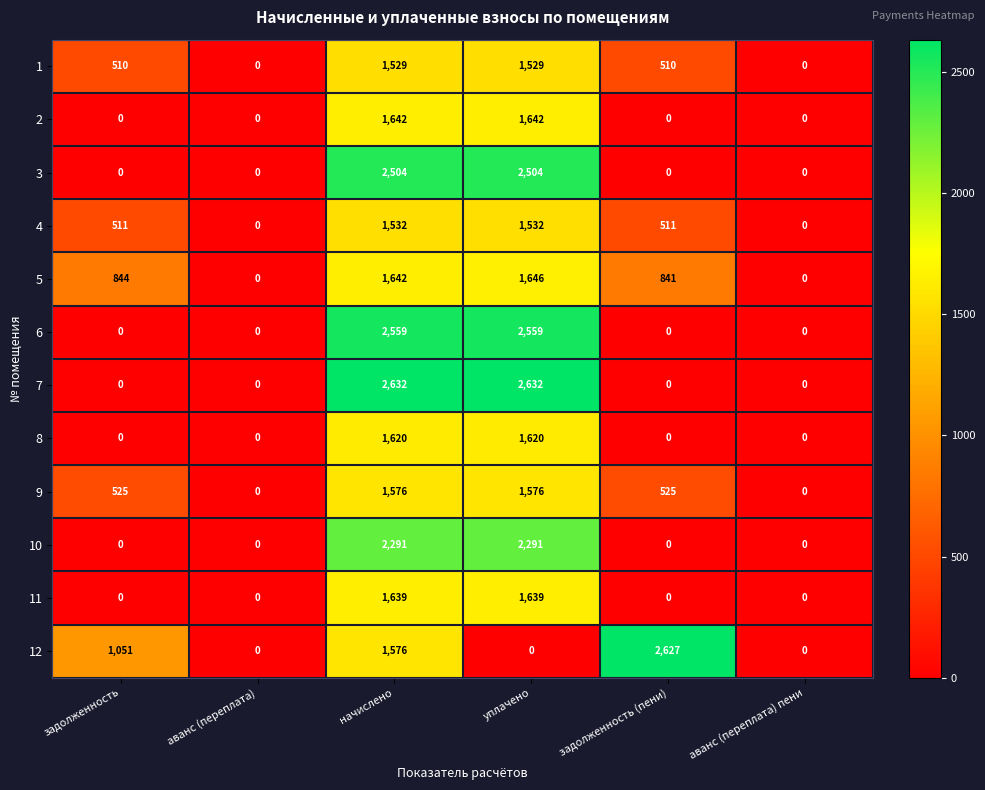

Rank the series at уплачено from lowest to highest value.

12, 1, 4, 9, 8, 11, 2, 5, 10, 3, 6, 7